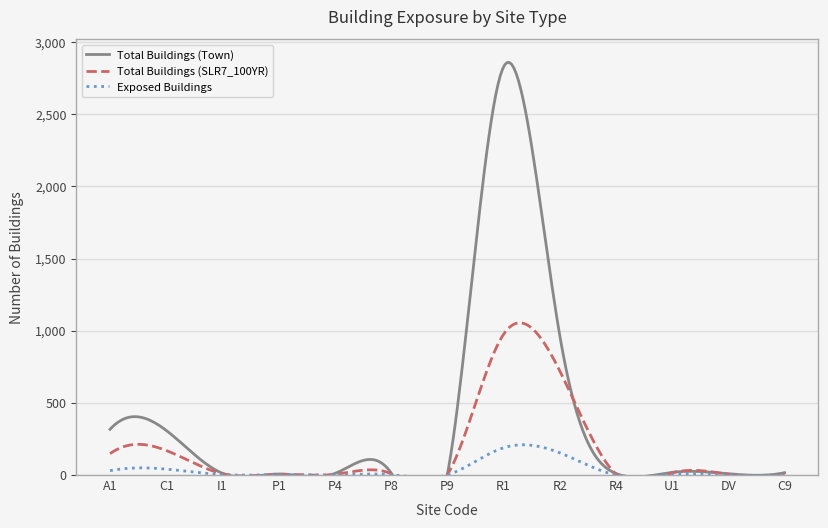

The Exposed Buildings series shows 0 at DV. True or false?

False